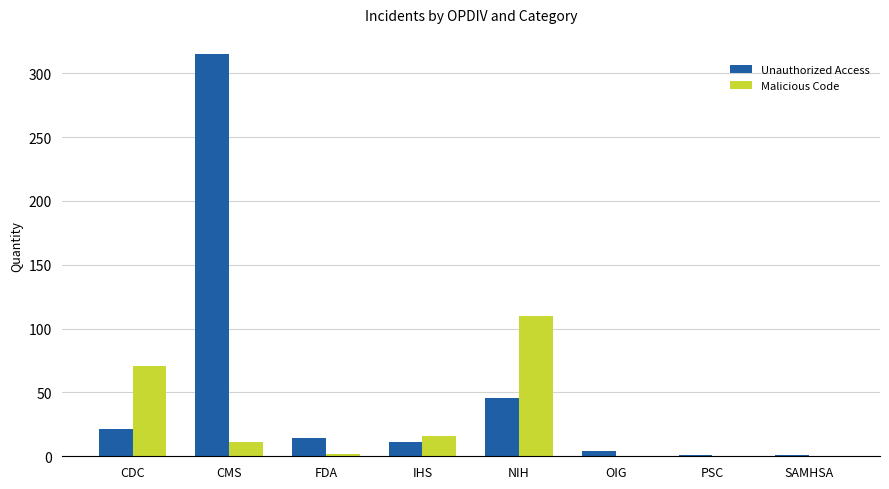

Which series changed the most between CMS and OIG?

Unauthorized Access